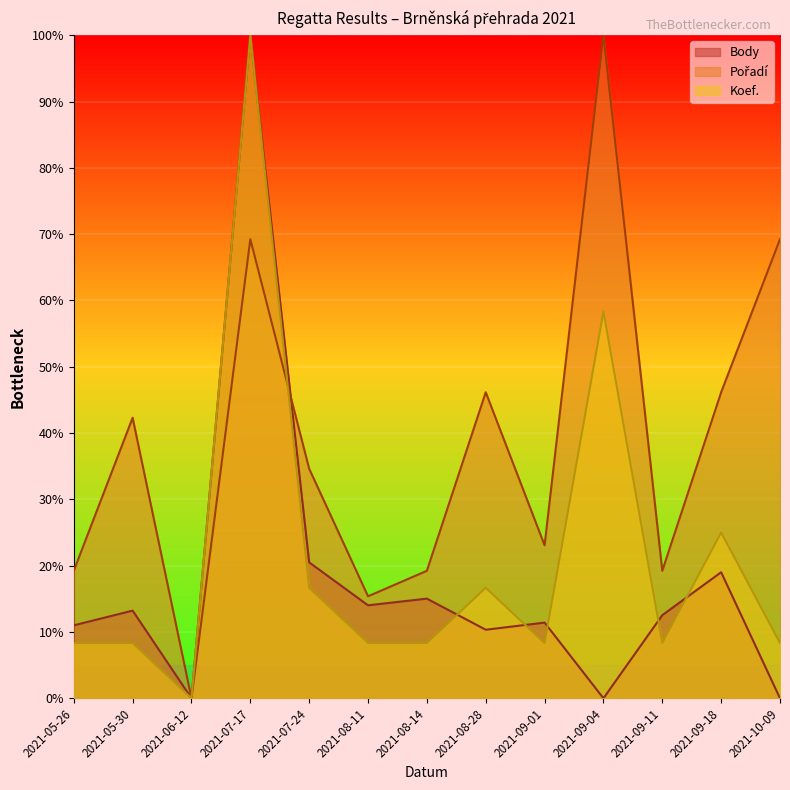

How many data points in Koef. are less than 8?

1